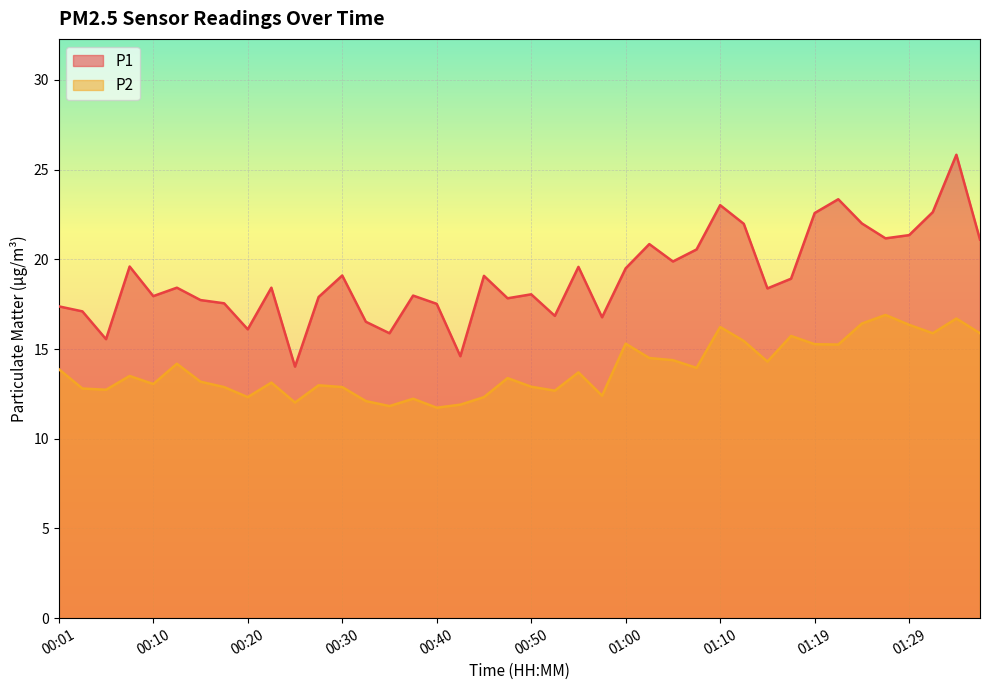

The P1 series shows 36.7 at 01:19. True or false?

False